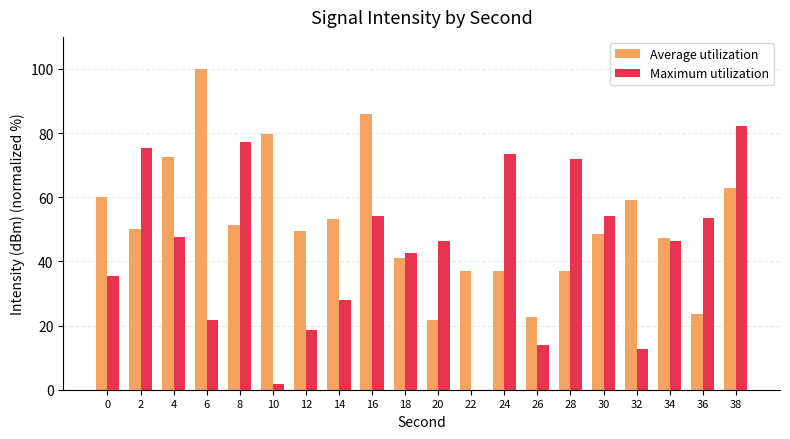

What is the sum of the Maximum utilization values at 2 and 28?

147.3